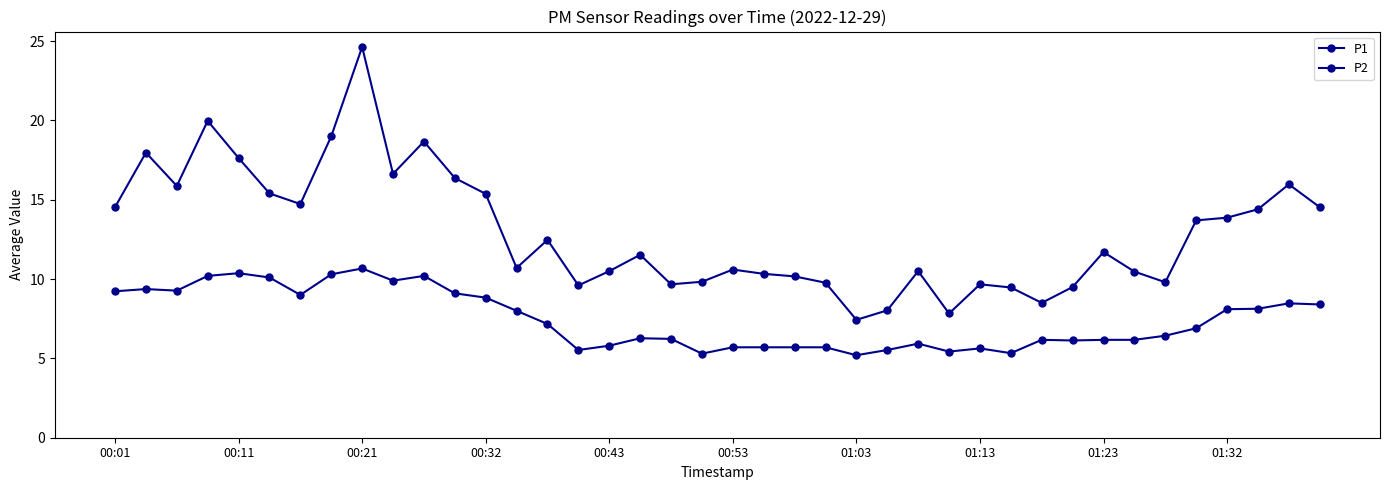

Which series has the largest total across all categories?

P1